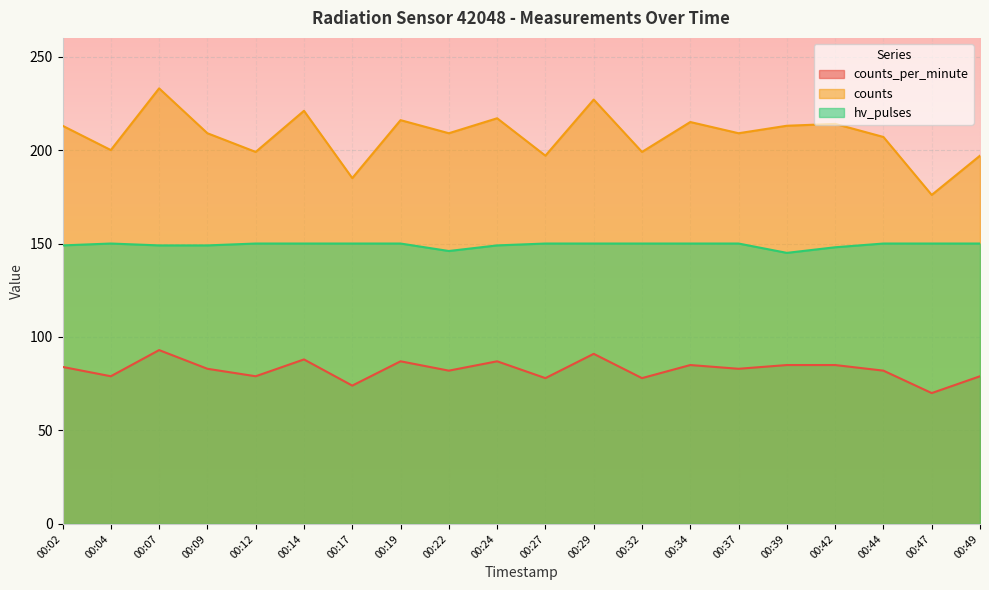

How many interior local valleys does the counts_per_minute series have?

8